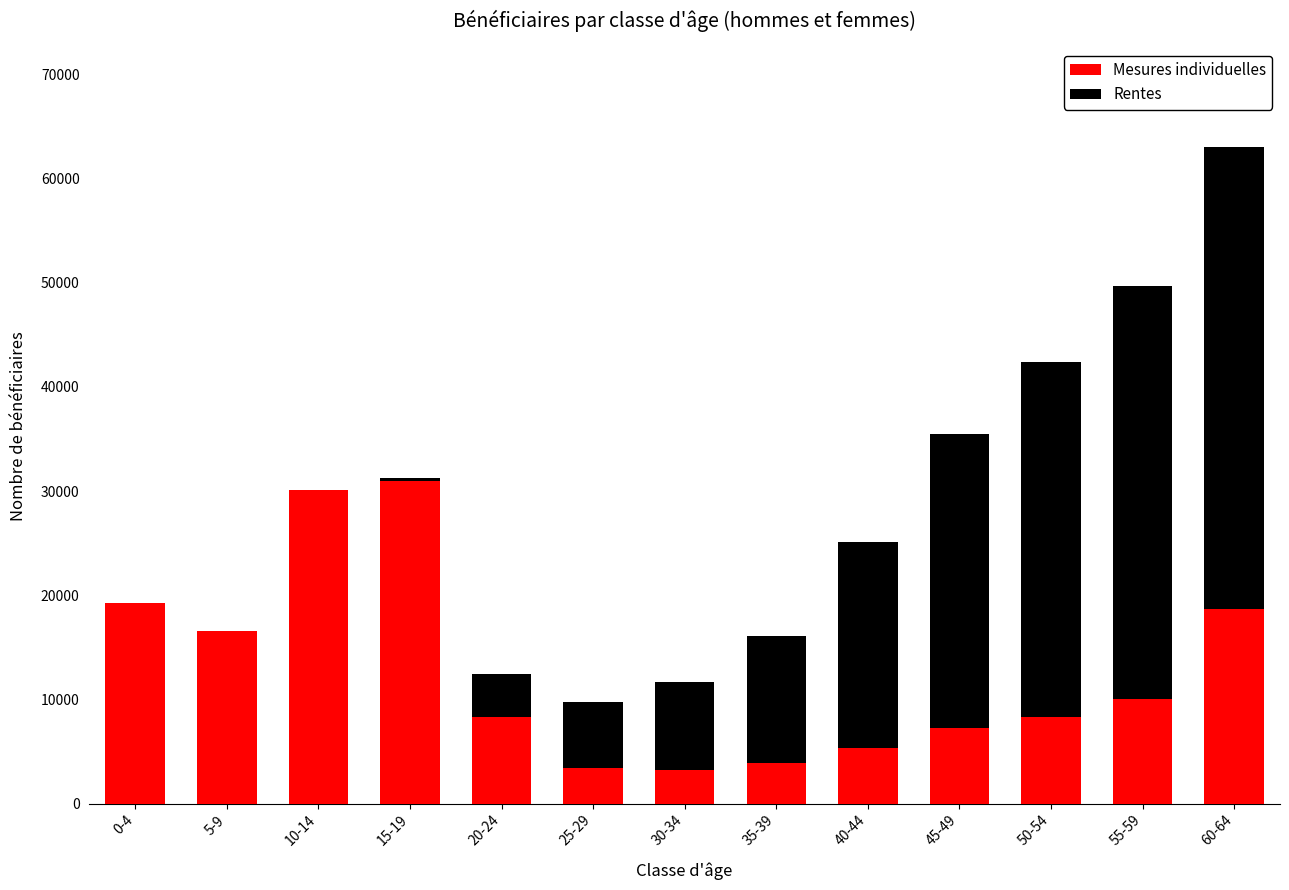

What is the highest value of the Mesures individuelles series?

30940